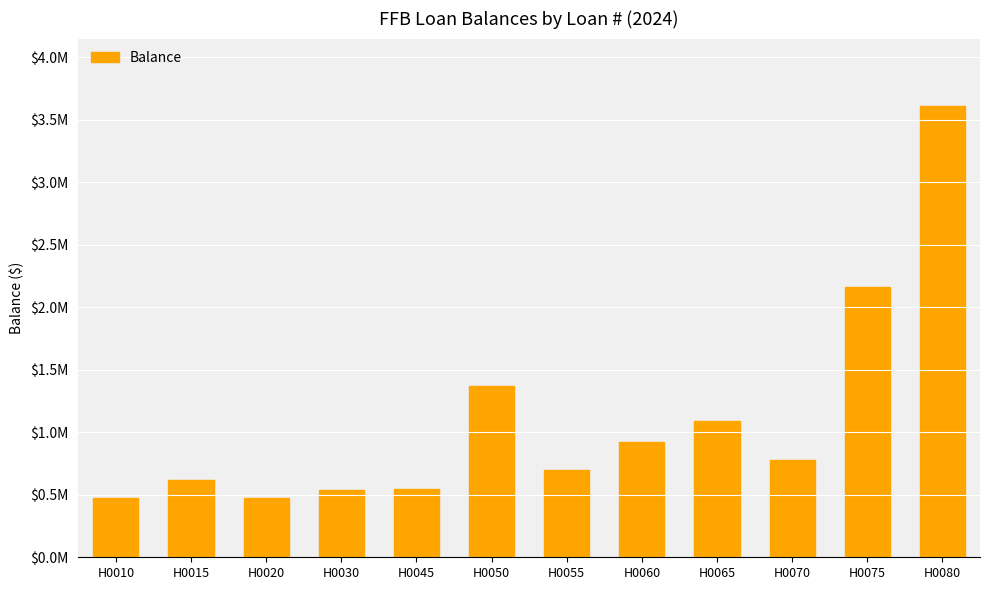

What value does the data have at H0045?

544358.0